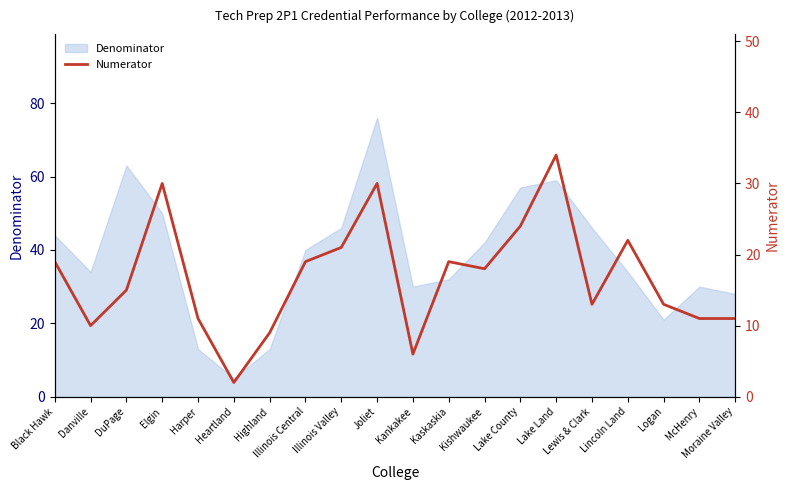

What is the value of the 6th point from the left?

2